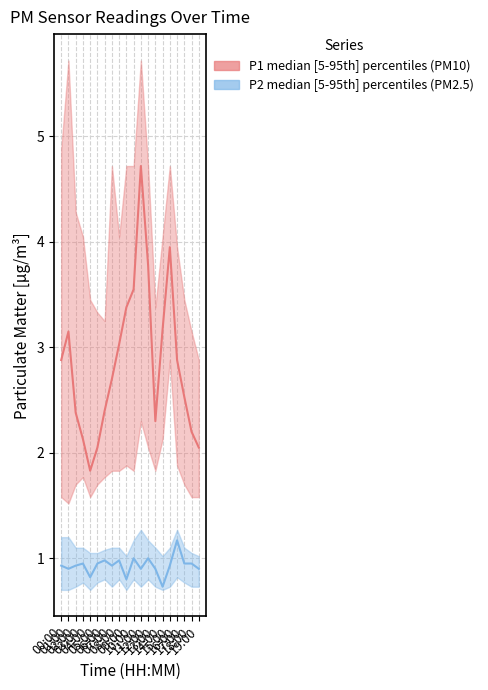

True or false: P1_upper and P2_upper intersect in this chart.

False